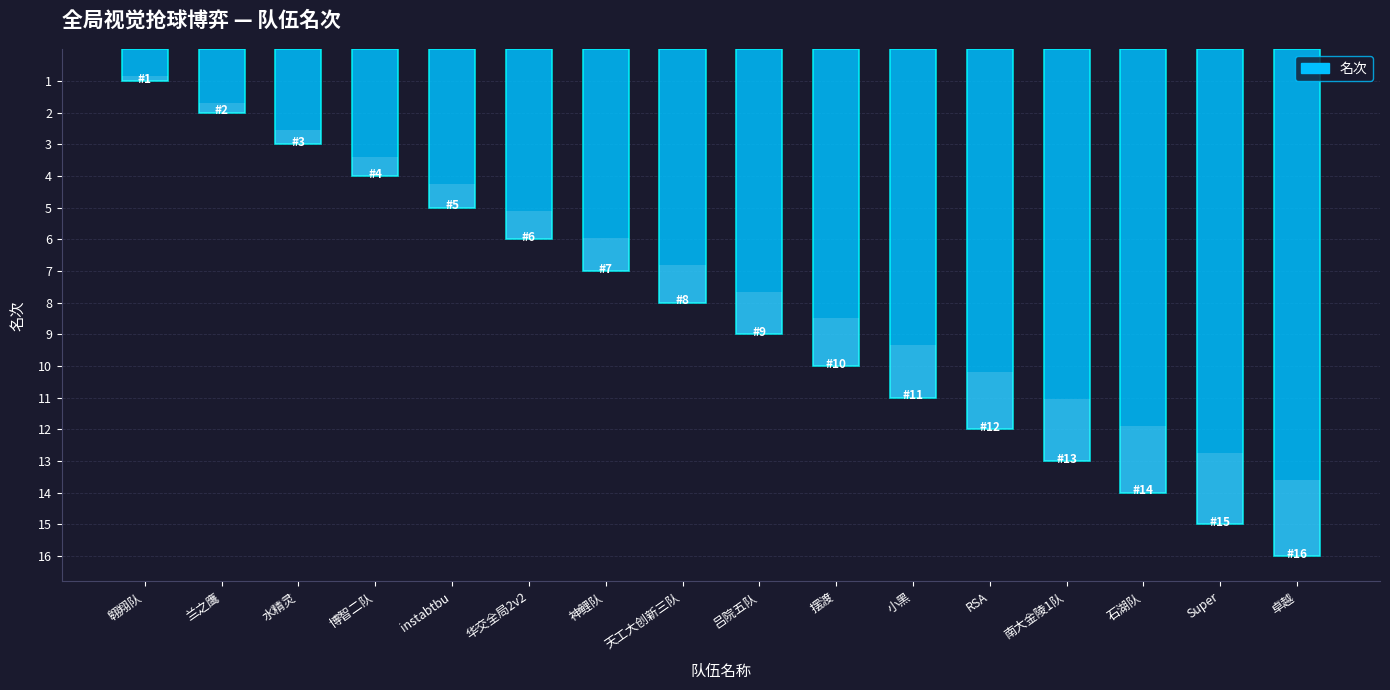

What is the change in value from 吕院五队 to Super?

+6